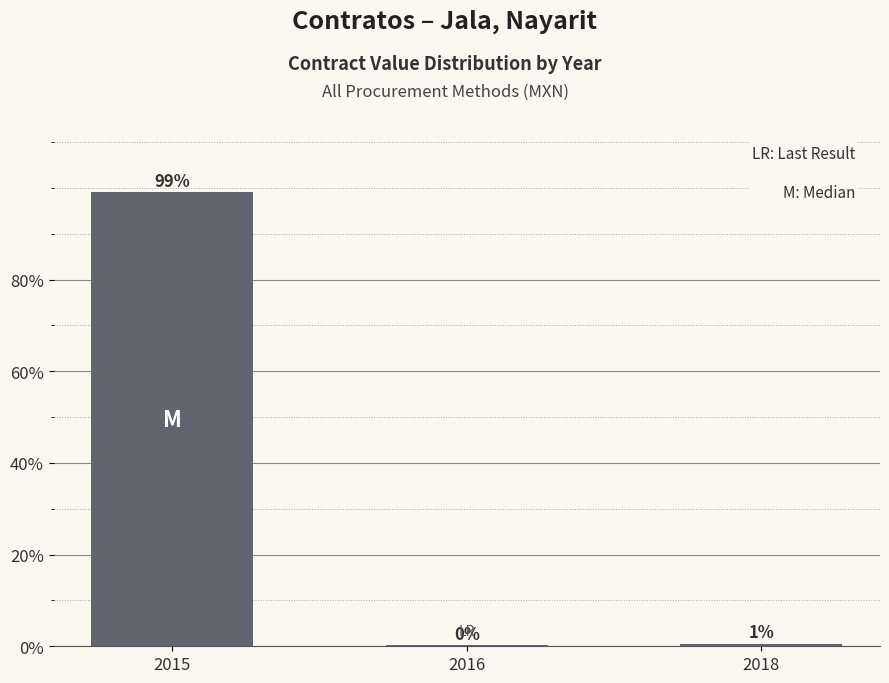

Between 2016 and 2018, which is larger?

2018